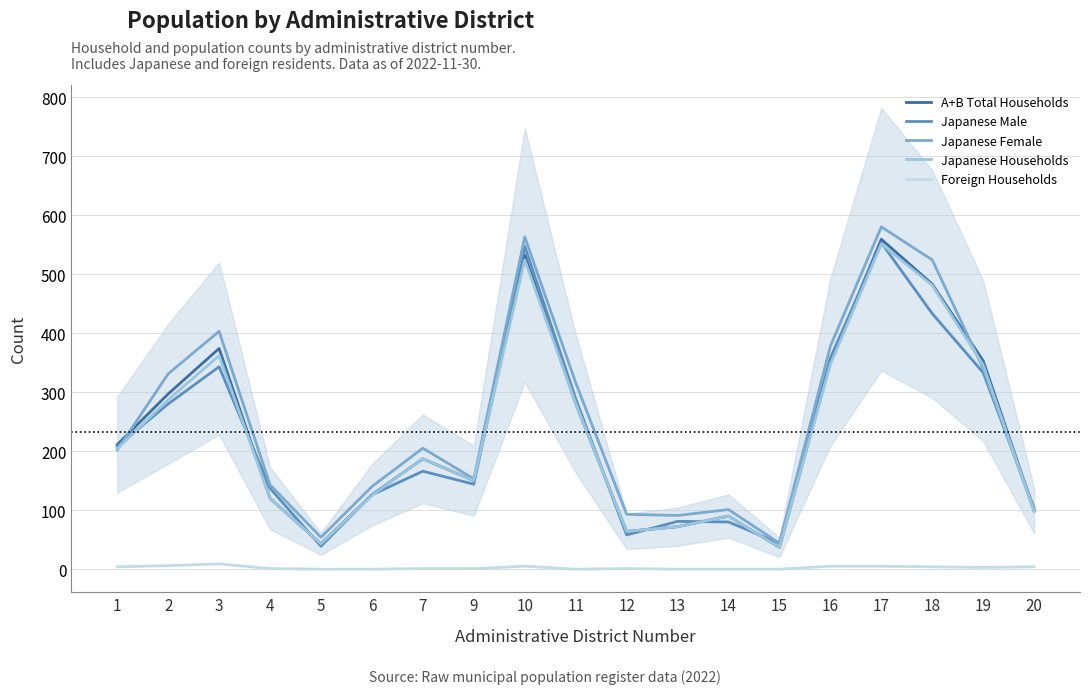

At which label does Japanese Female first exceed 202?

2